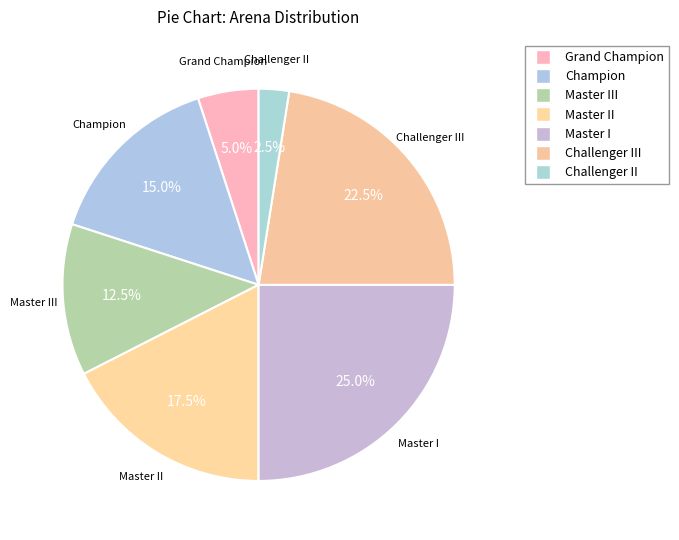

Does any single category account for the majority?

No